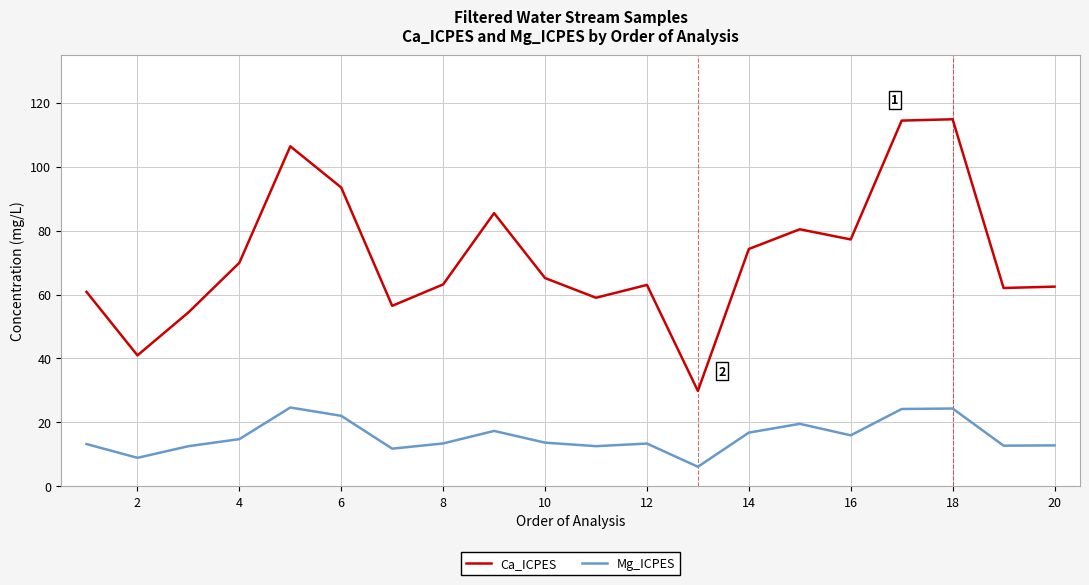

What is the minimum value shown in the chart?

6.1